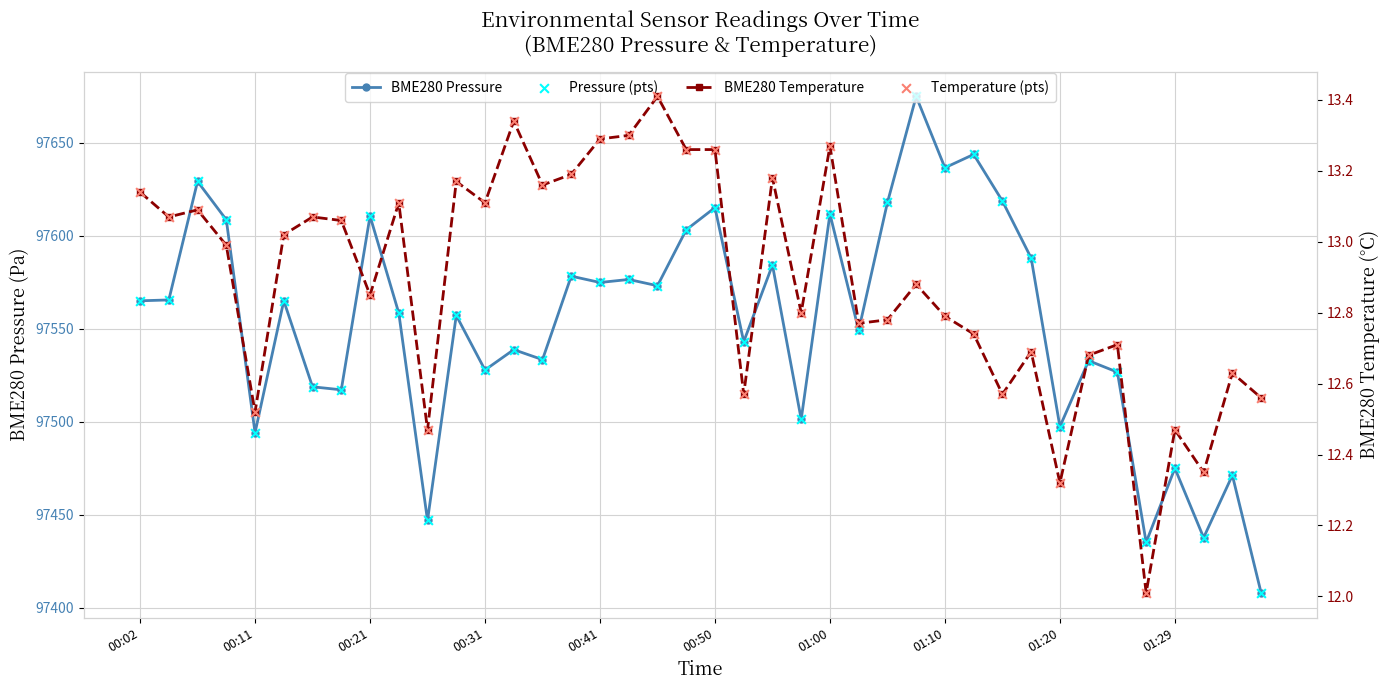

Which series has the largest Y range (max minus min)?

BME280_pressure